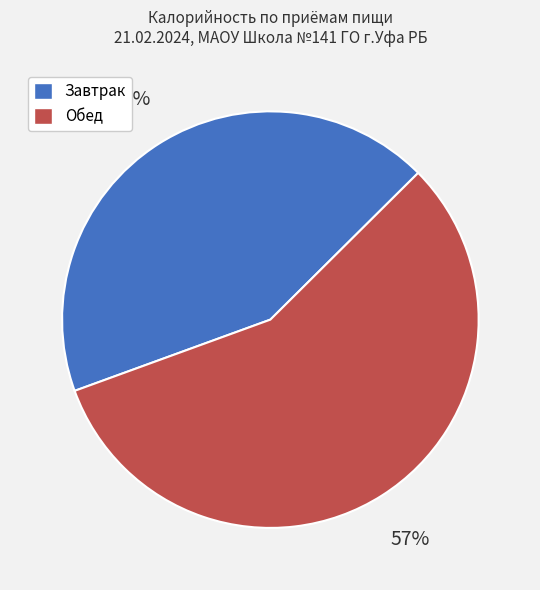

To the nearest percent, what portion does Обед represent?

57%